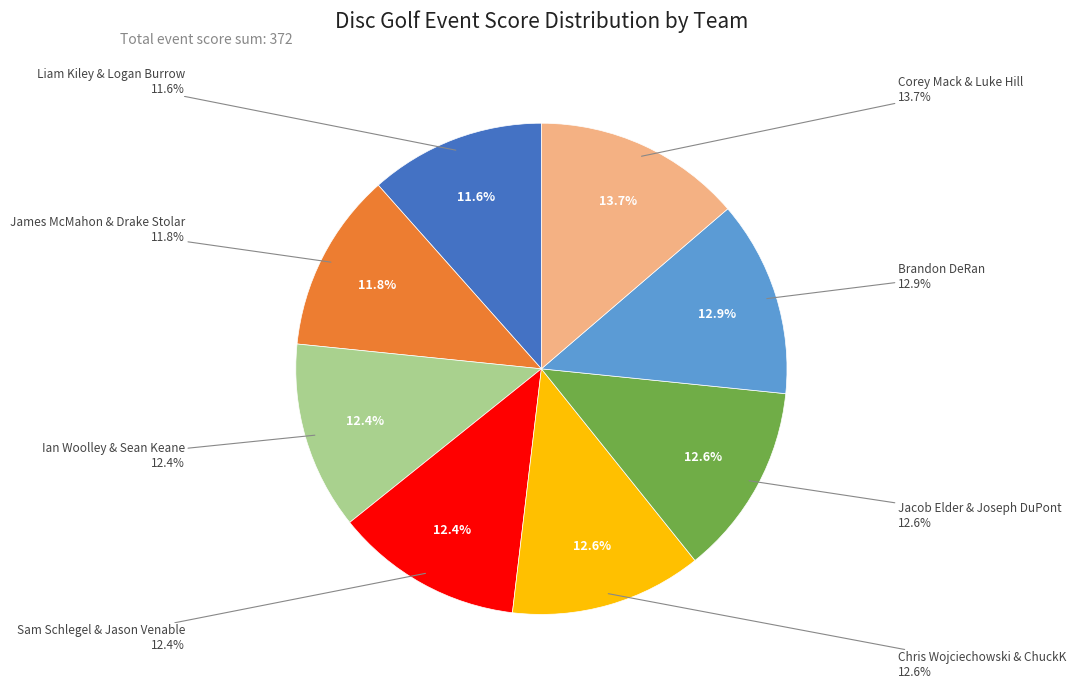

How much of the chart is everything except Sam Schlegel & Jason Venable?

87.6%